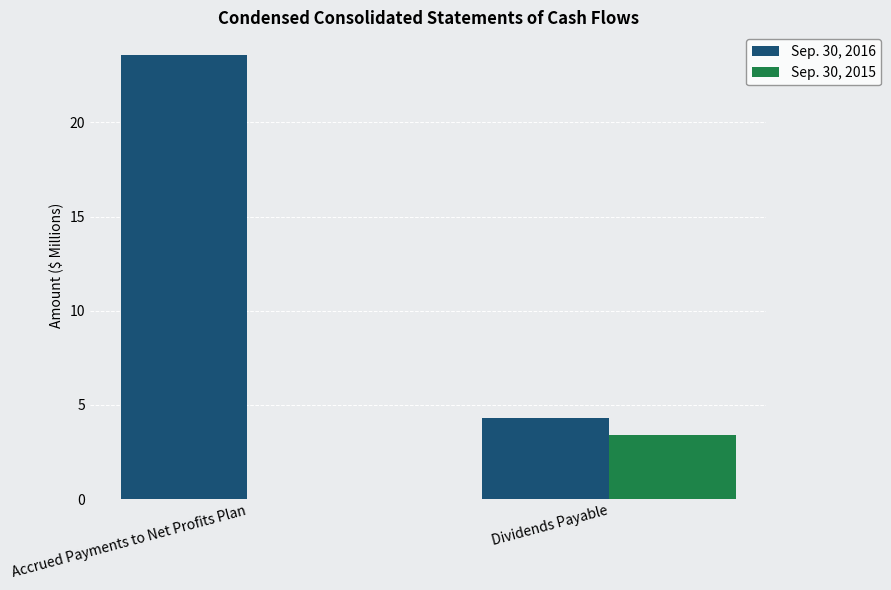

Reading right to left, extract all data points from this chart.

Sep. 30, 2016: 4.3	23.6
Sep. 30, 2015: 3.4	0.0